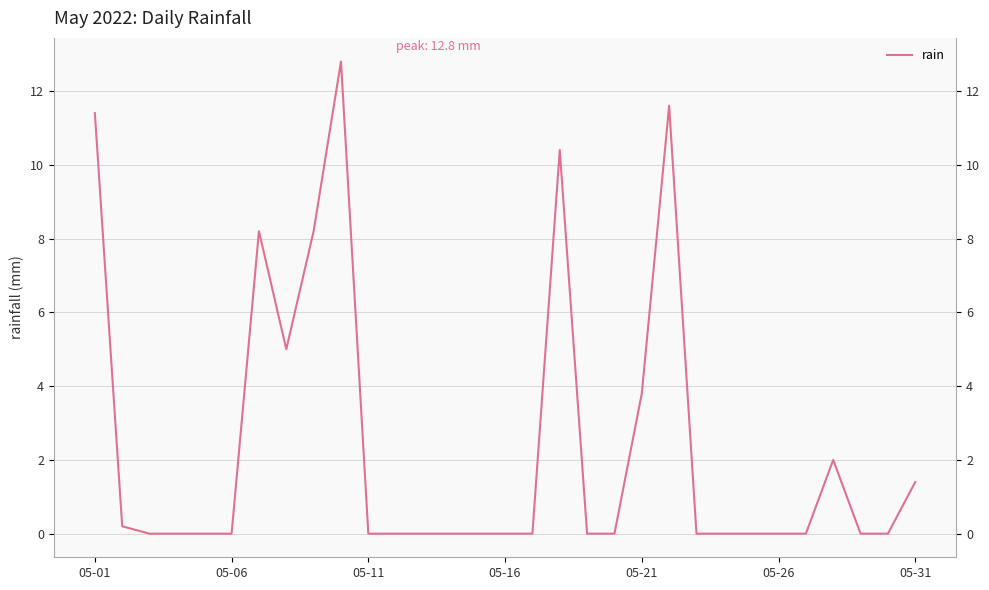

Which label corresponds to the smallest value in the chart?

05-11